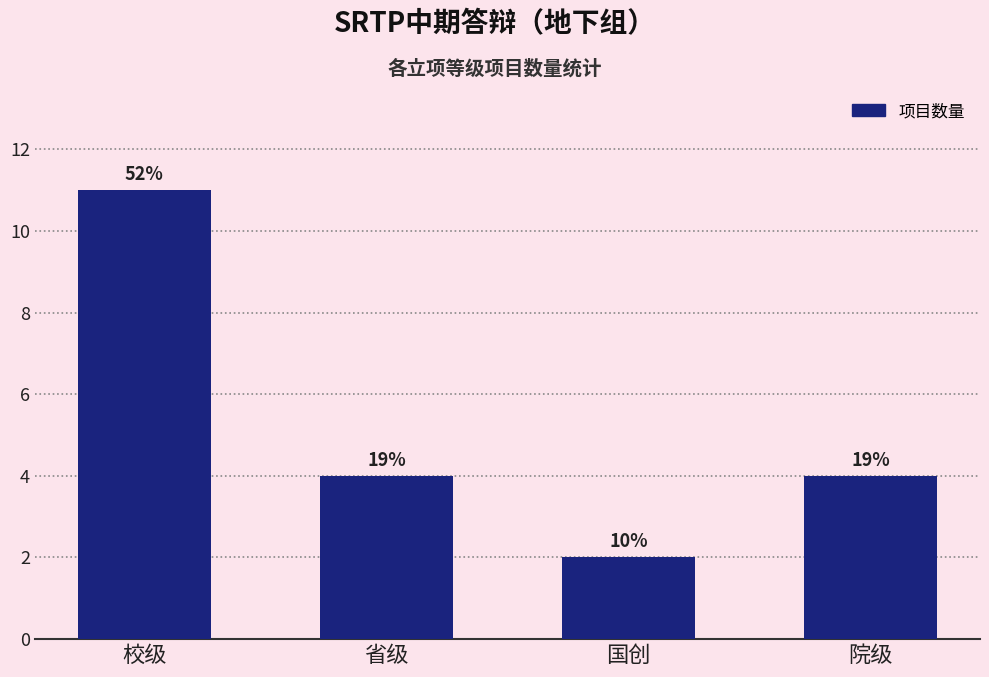

Does the chart contain any negative values?

No